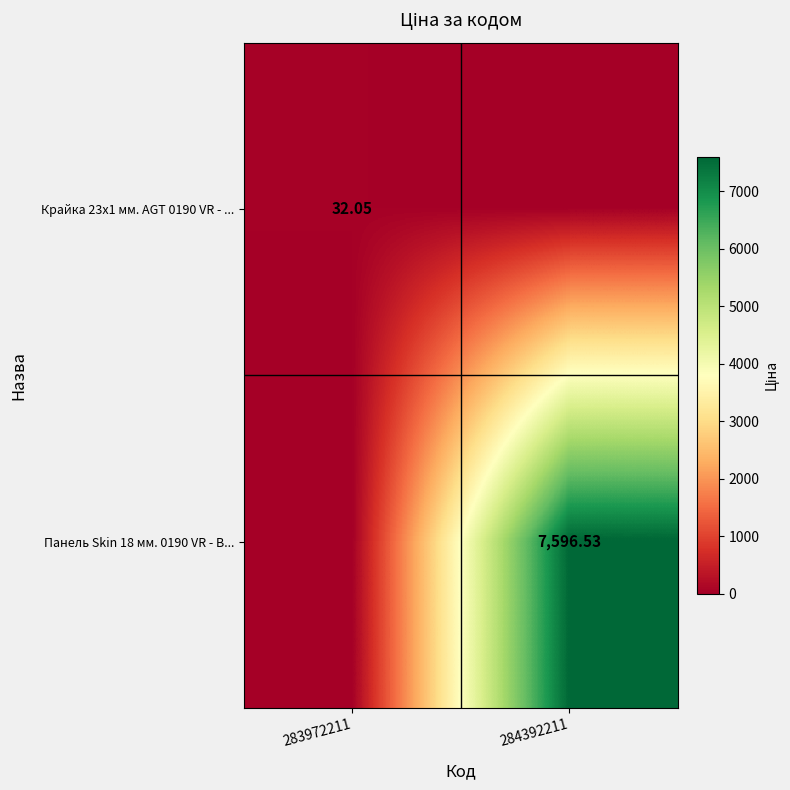

What is the difference between the highest and lowest values at 284392211?

7596.5